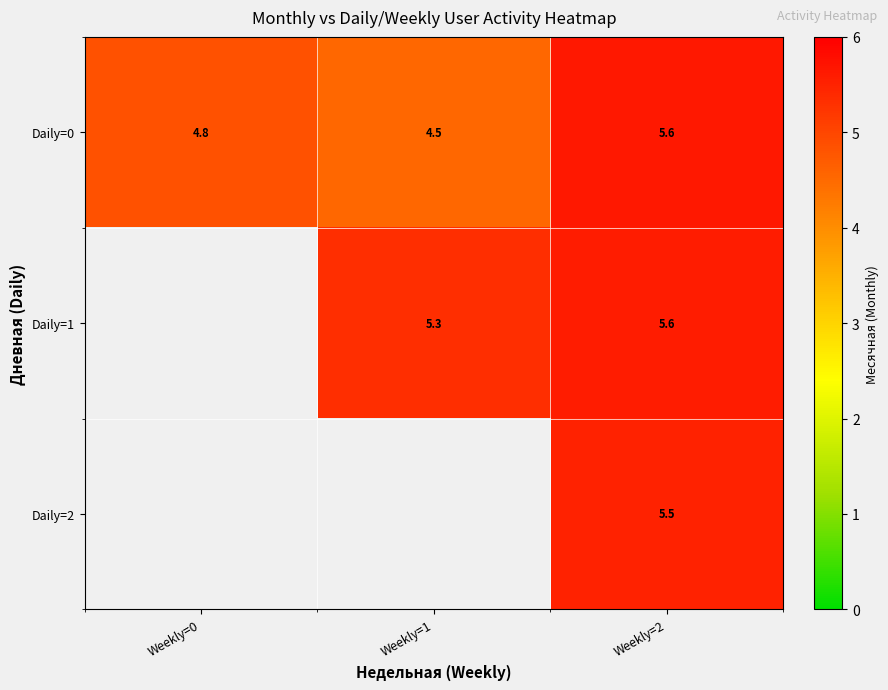

Between Weekly=0 and Weekly=2, which series saw the biggest shift?

Daily=0